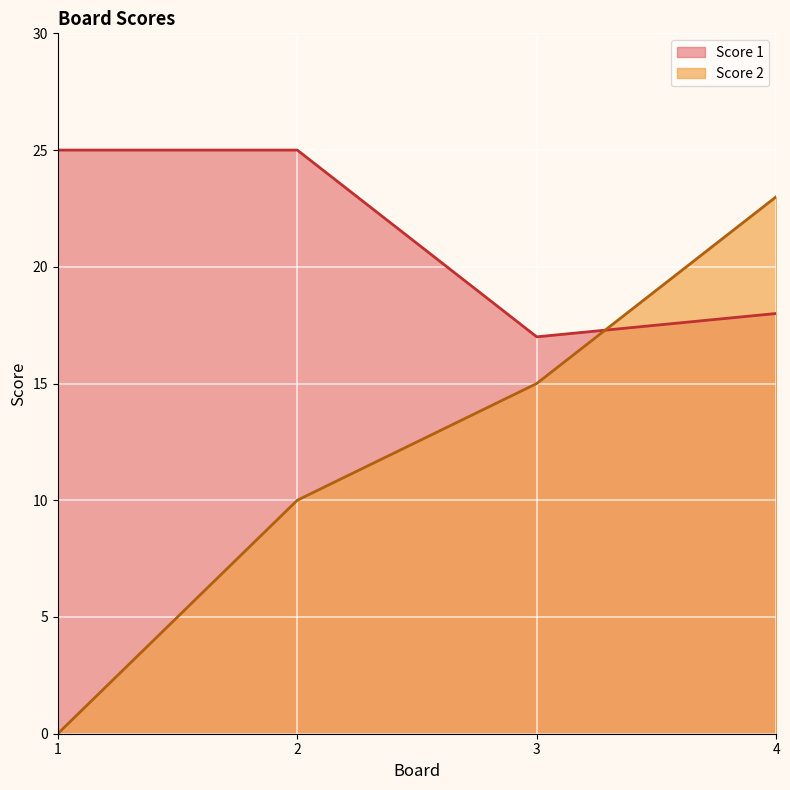

How many lines are shown in the chart?

2